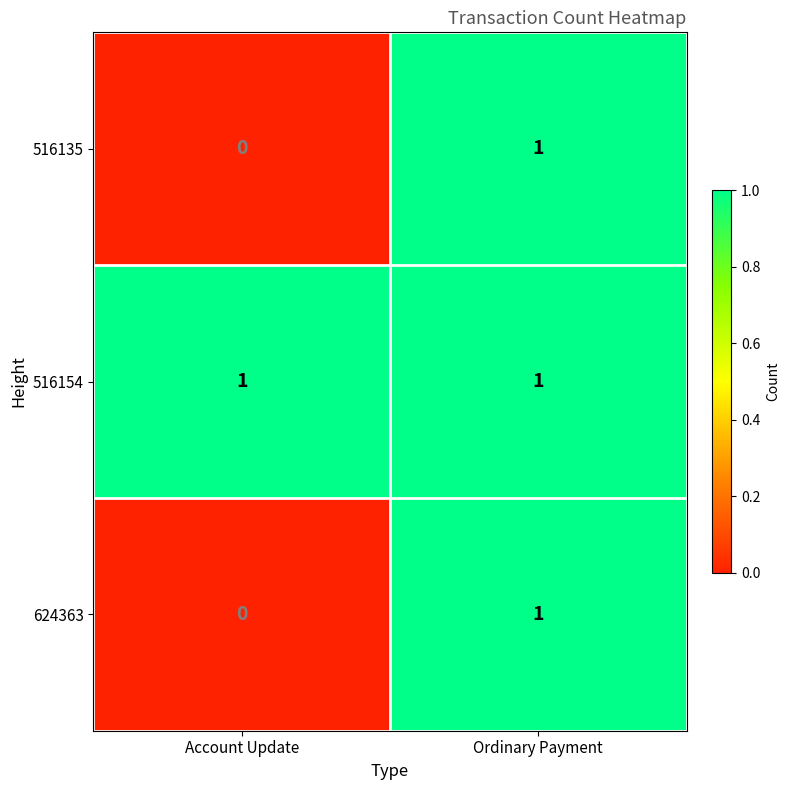

Which category has the lowest value across all series?

Account Update